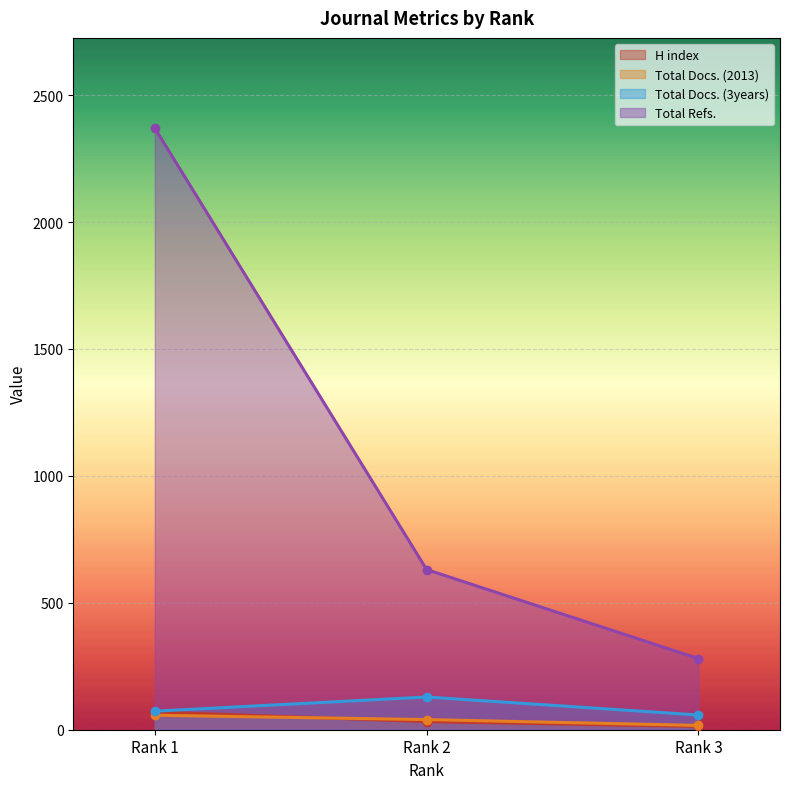

Is it true that Total Docs. (3years) equals 116 at Rank 1?

False